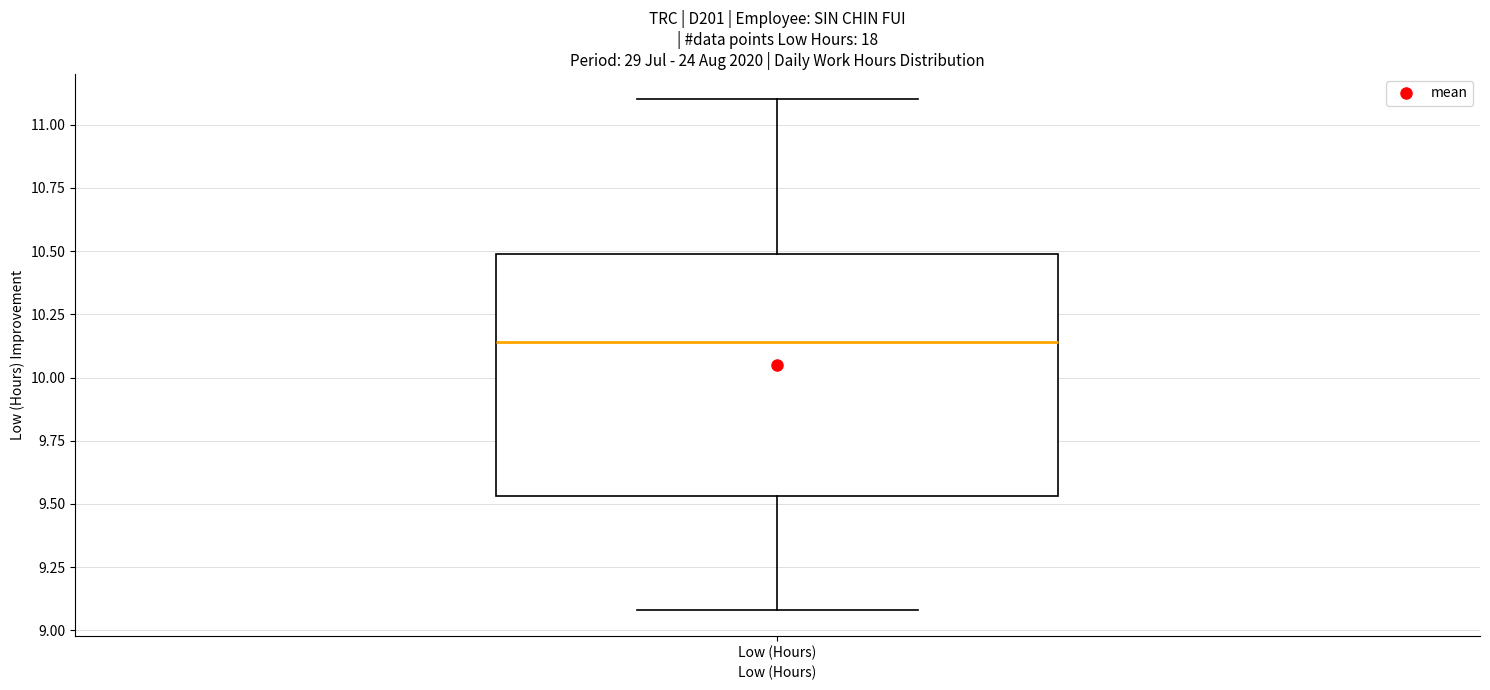

Read this box plot against the y-axis: the position of the median line, the range covered by the box, and the ends of both whiskers. The values are not printed on the chart, so give them approximately, as read against the axis.

median 10.15, box 9.55 to 10.50, whiskers 9.10 to 11.10